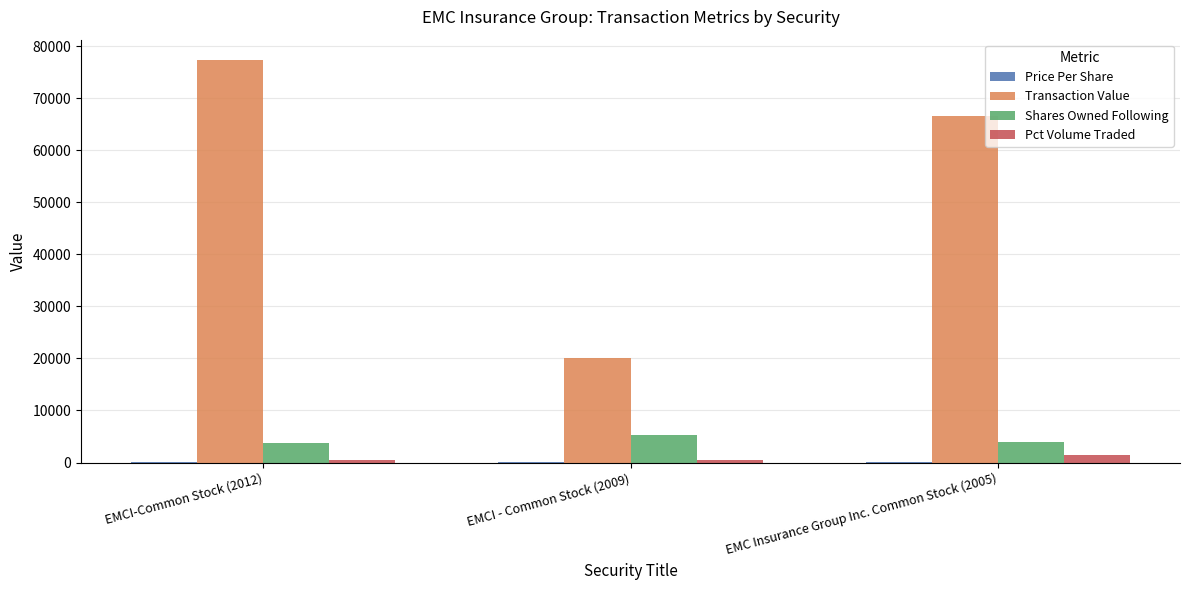

True or false: Transaction Value has a value of 77352.0 at EMCI-Common Stock (2012).

True